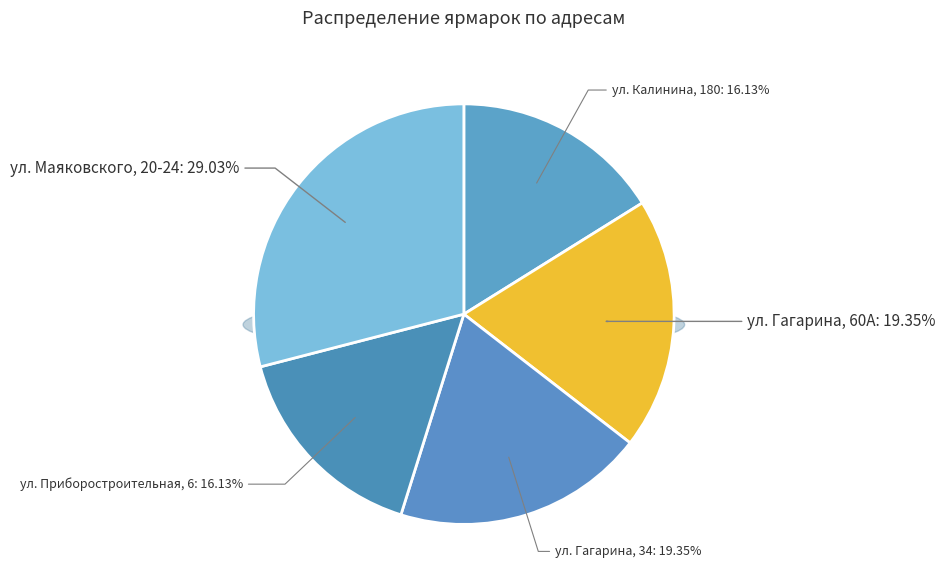

Does any single category account for the majority?

No